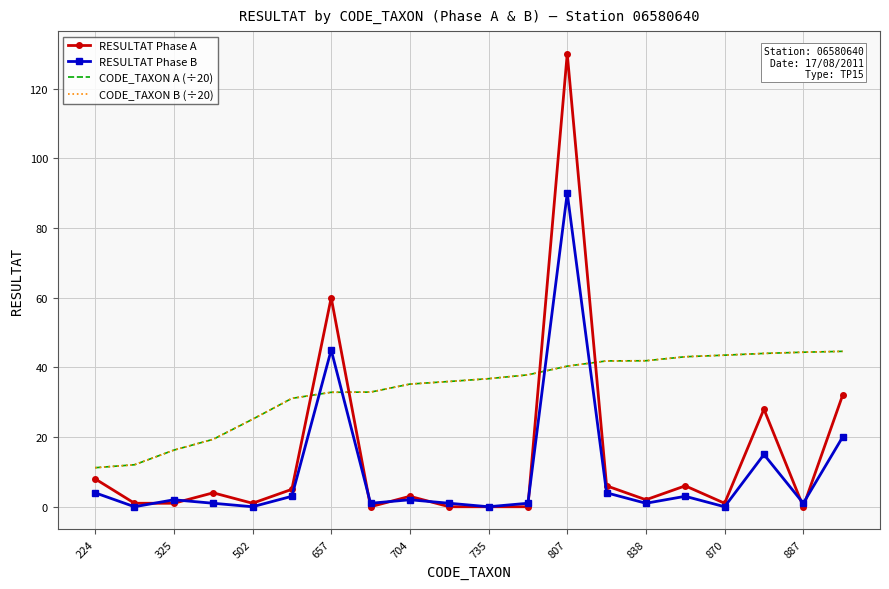

How many categories are shown in the chart?

20